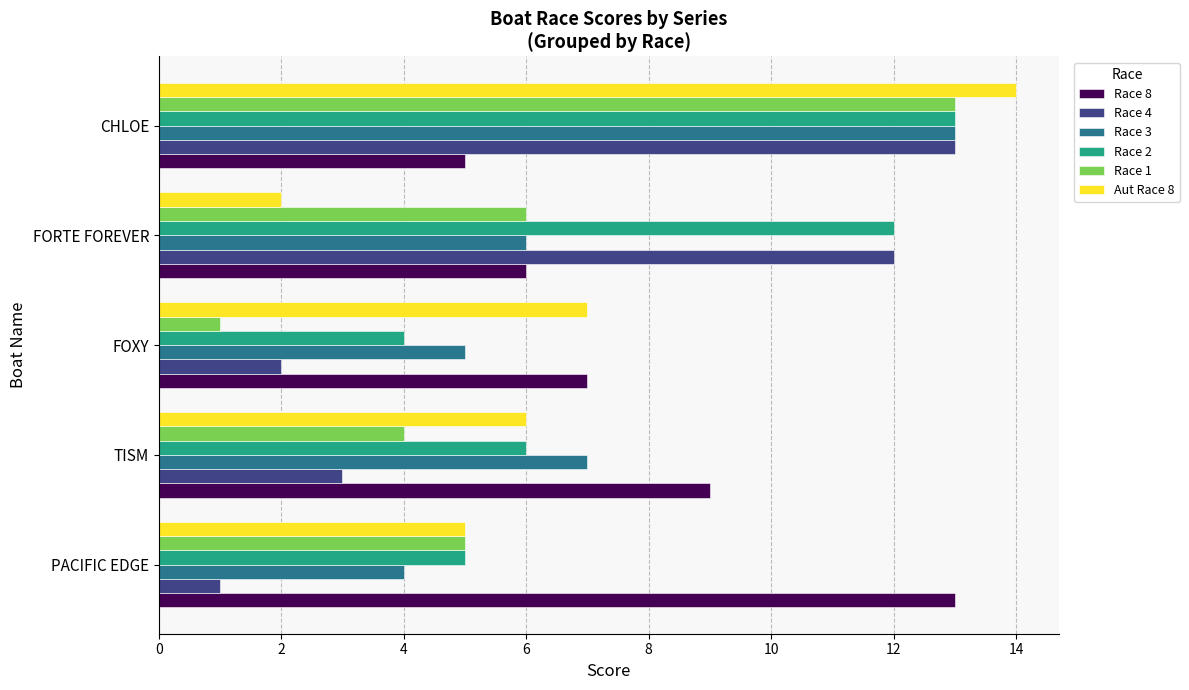

Is the value of Race 3 at FOXY greater than the value of Race 8 at FOXY?

No